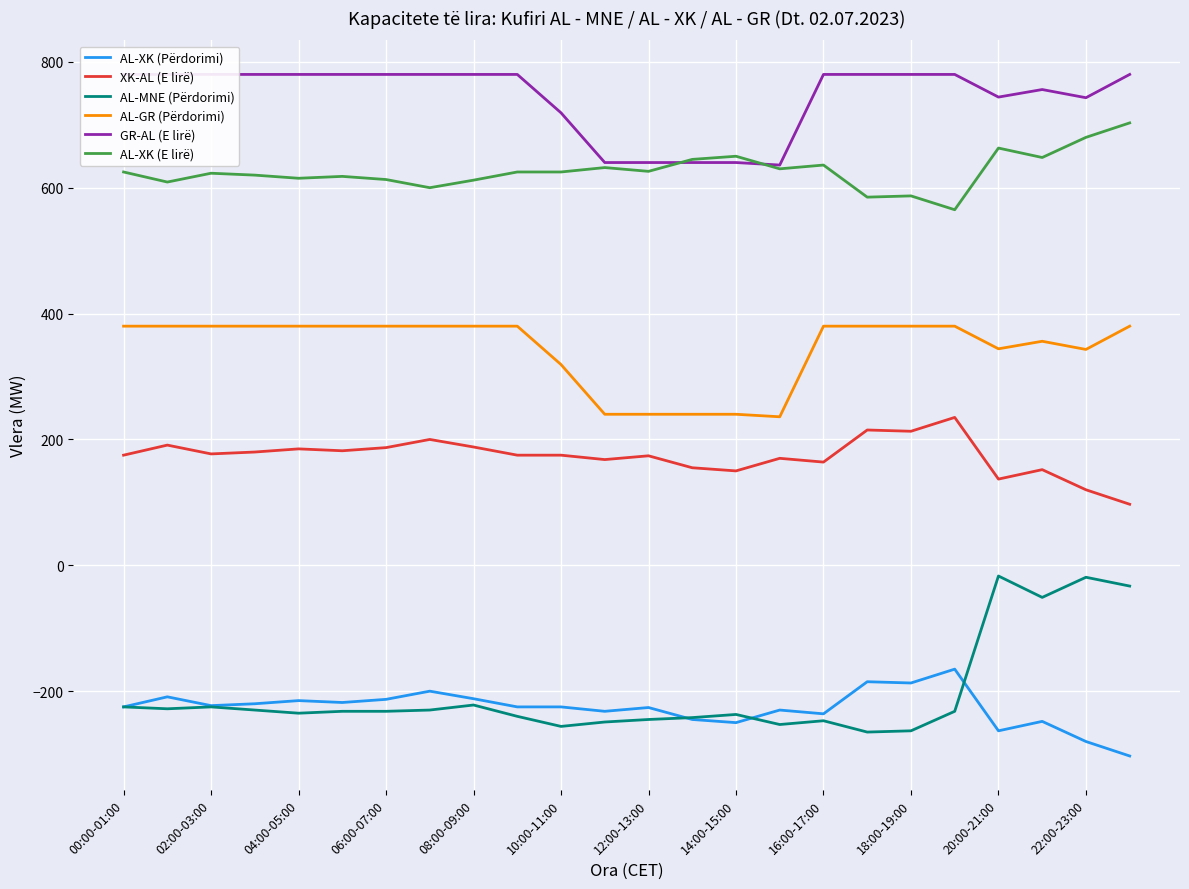

How many interior local peaks does the AL-MNE (Përdorimi) series have?

6